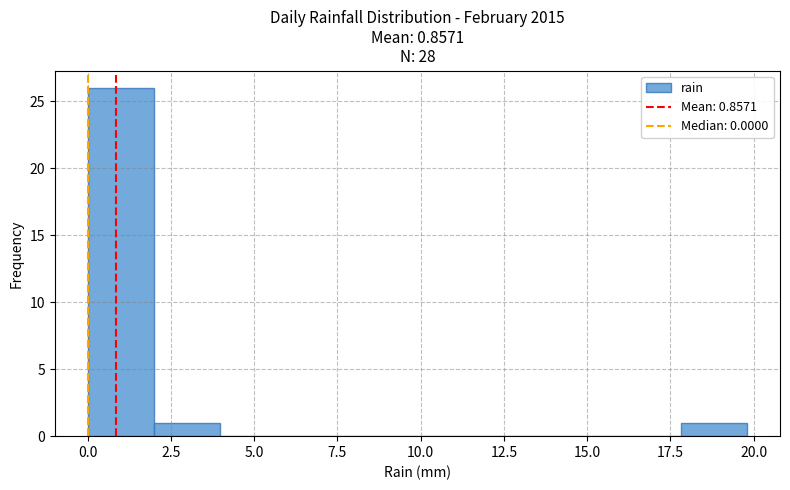

Read against the x-axis, roughly where is the centre of the tallest bar?

1.0